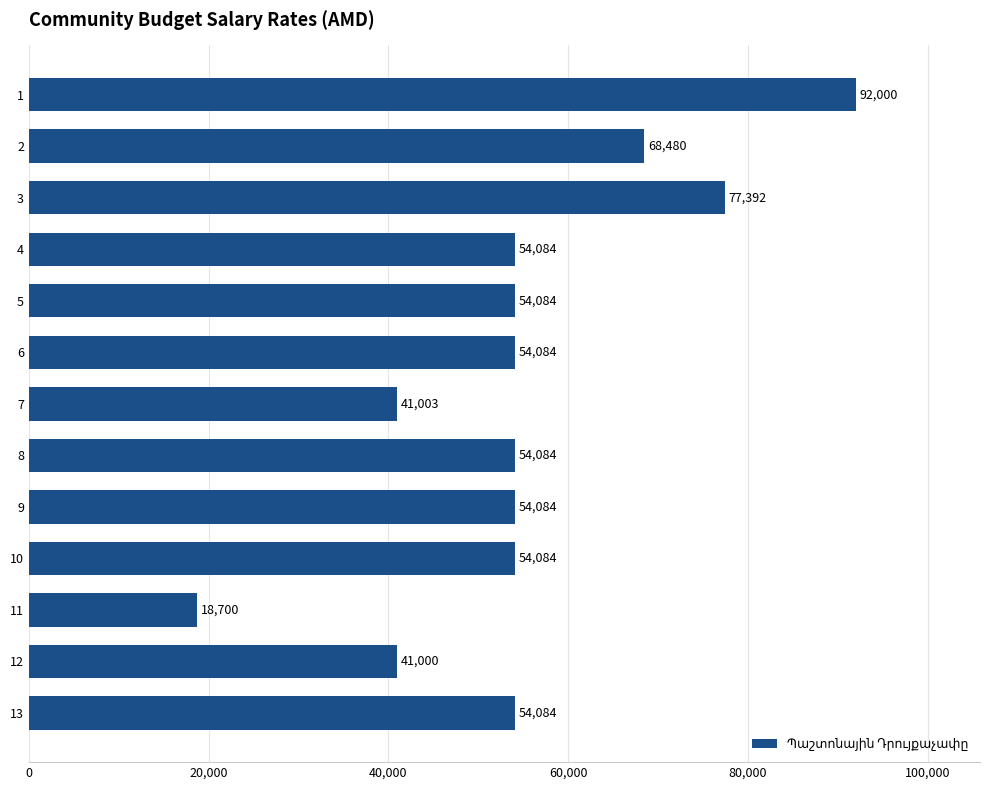

Reading bottom to top, what are all the values shown in this chart?

54084	41000	18700	54084	54084	54084	41003	54084	54084	54084	77392	68480	92000